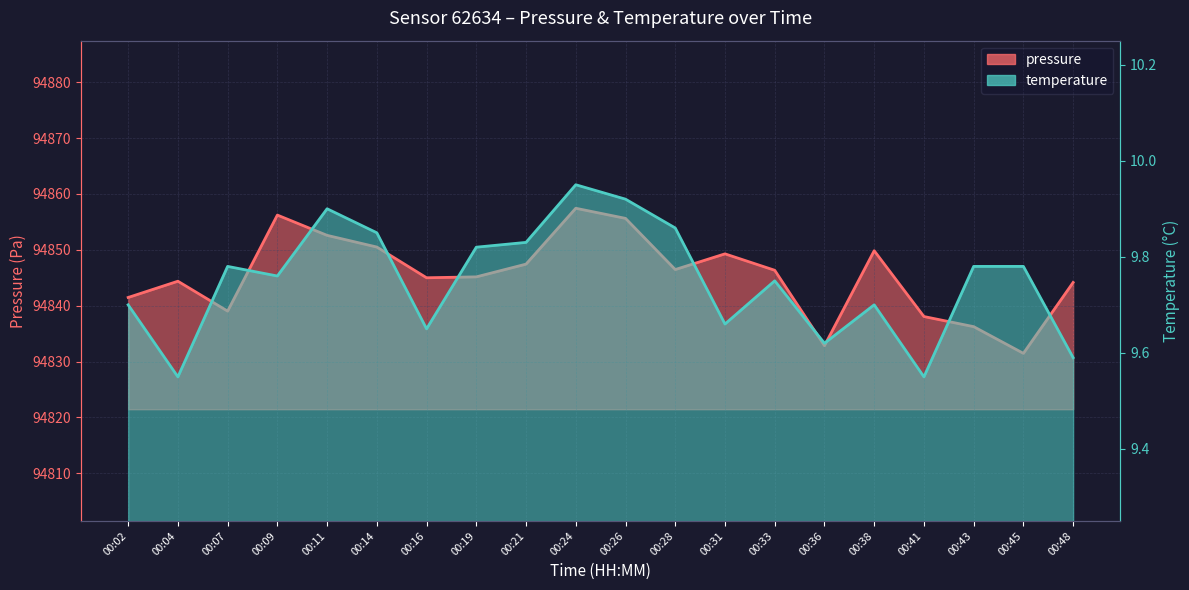

Rank the series by their average value, from highest to lowest.

pressure, temperature